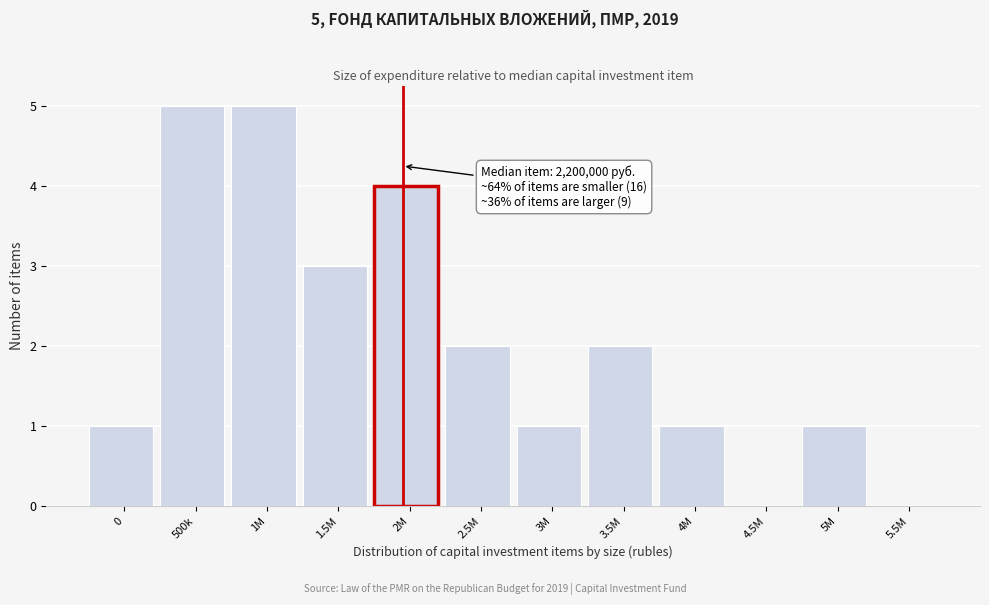

Reading right to left, transcribe all the data shown in this chart.

5.5M=0	5M=1	4.5M=0	4M=1	3.5M=2	3M=1	2.5M=2	2M=4	1.5M=3	1M=5	500k=5	0=1